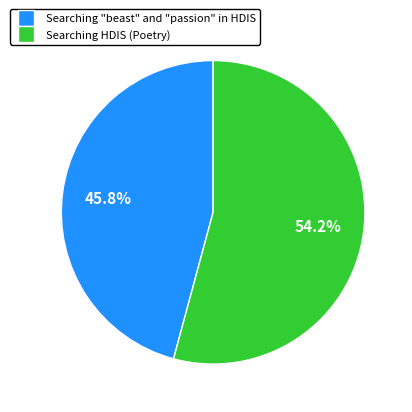

The Searching HDIS (Poetry) slice represents 54% of the pie. True or false?

True